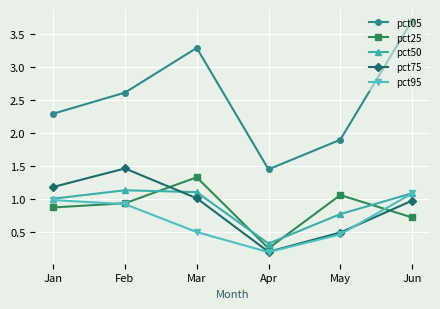

What is the value of the pct25 point at the 6th from the left?

0.7